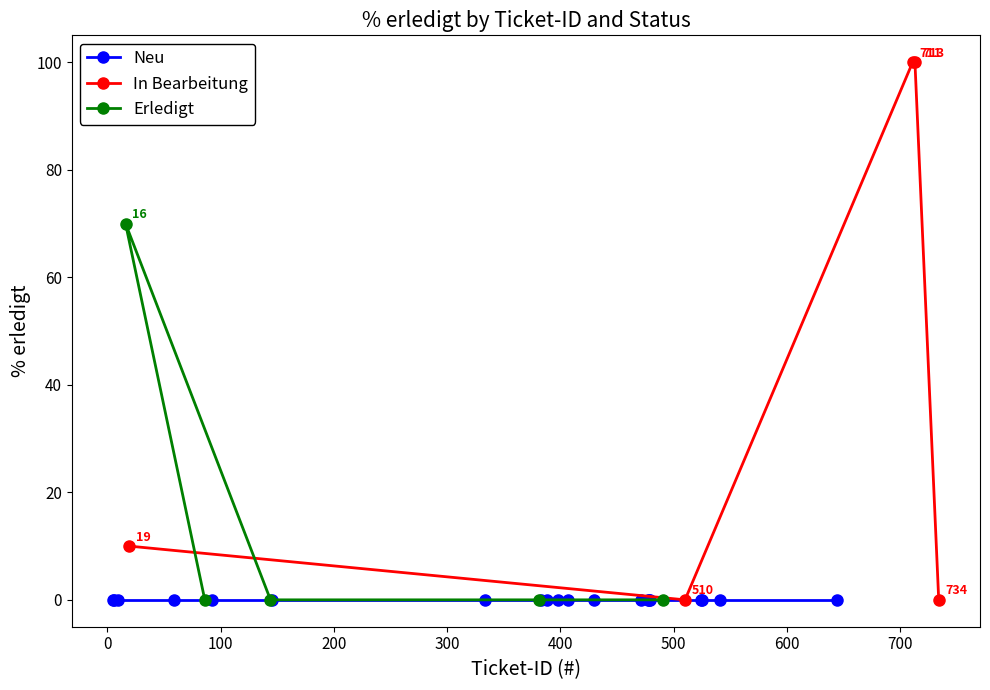

How many distinct data groups are displayed?

3